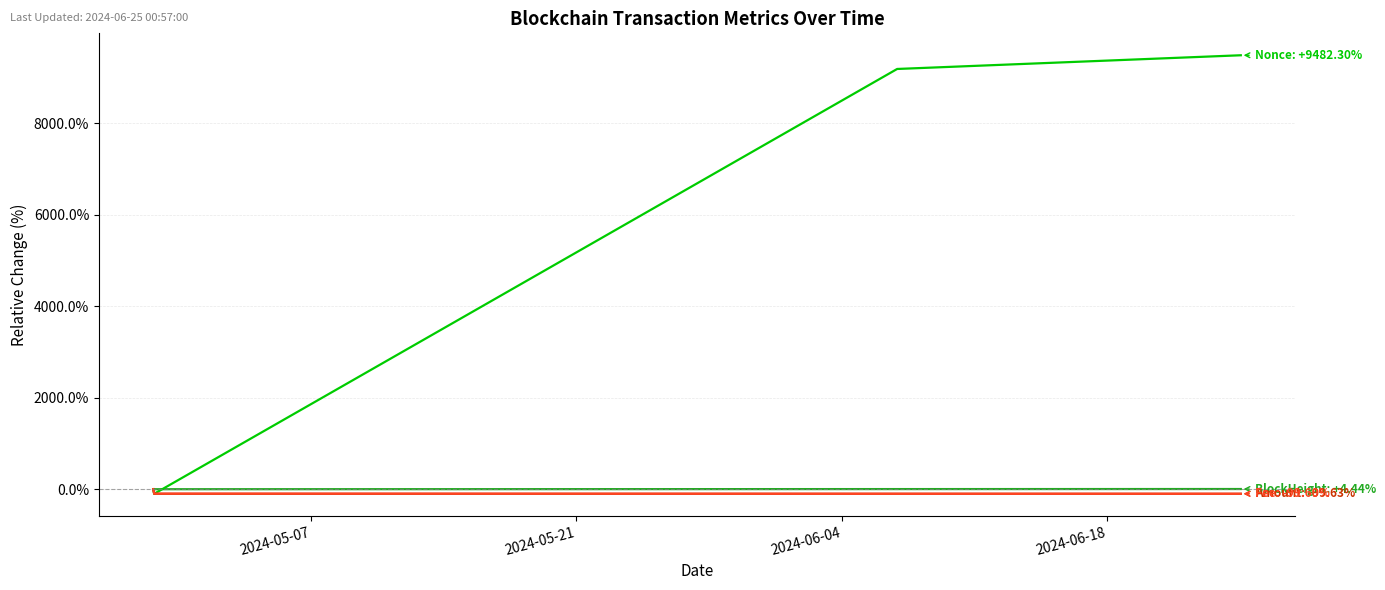

What is the maximum value shown in the chart?

9482.3